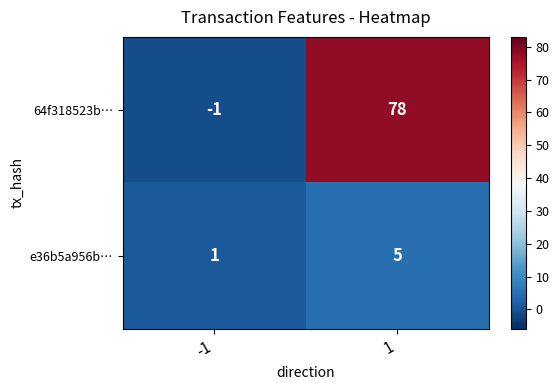

List the series in order of their peak value, highest first.

64f318523b…, e36b5a956b…